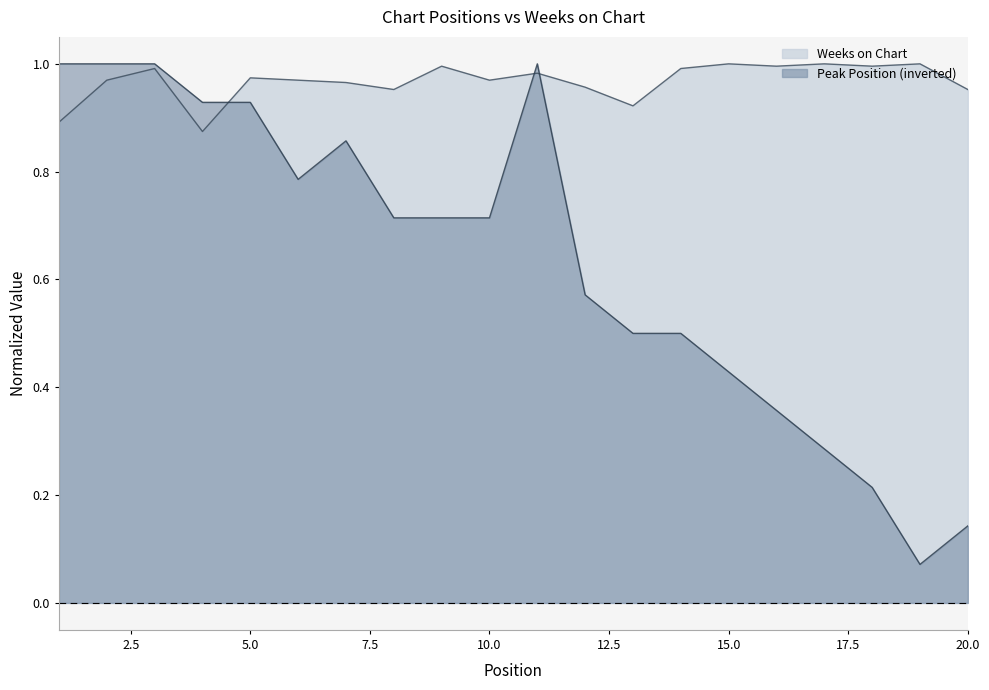

At how many categories does at least one series exceed 0?

20